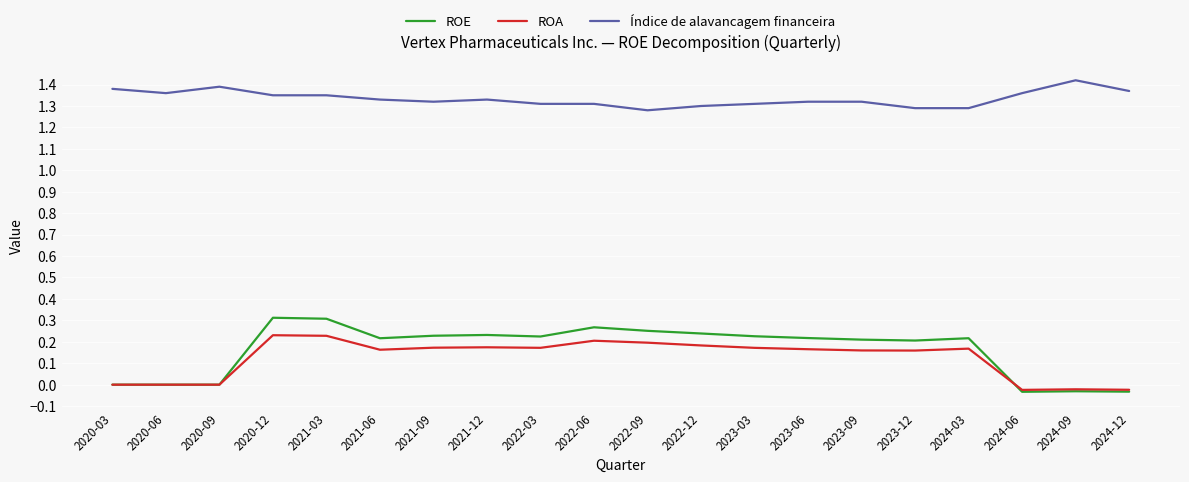

What is the total value across all series at 2021-09?

1.7